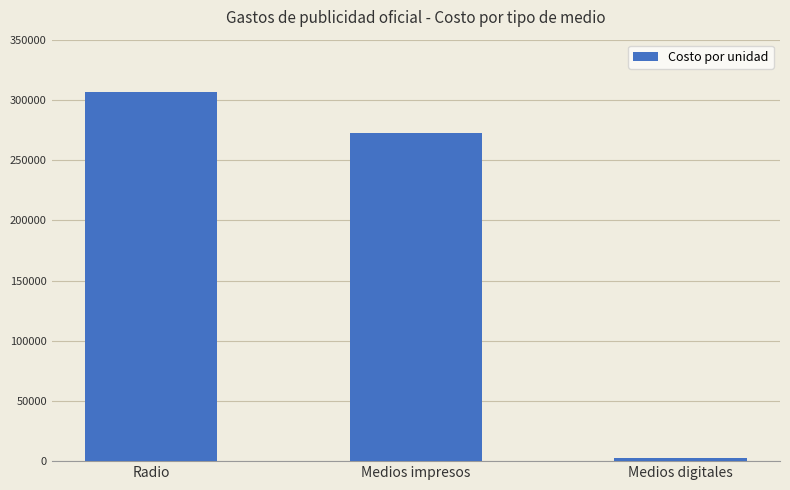

How many series are shown in this chart?

1